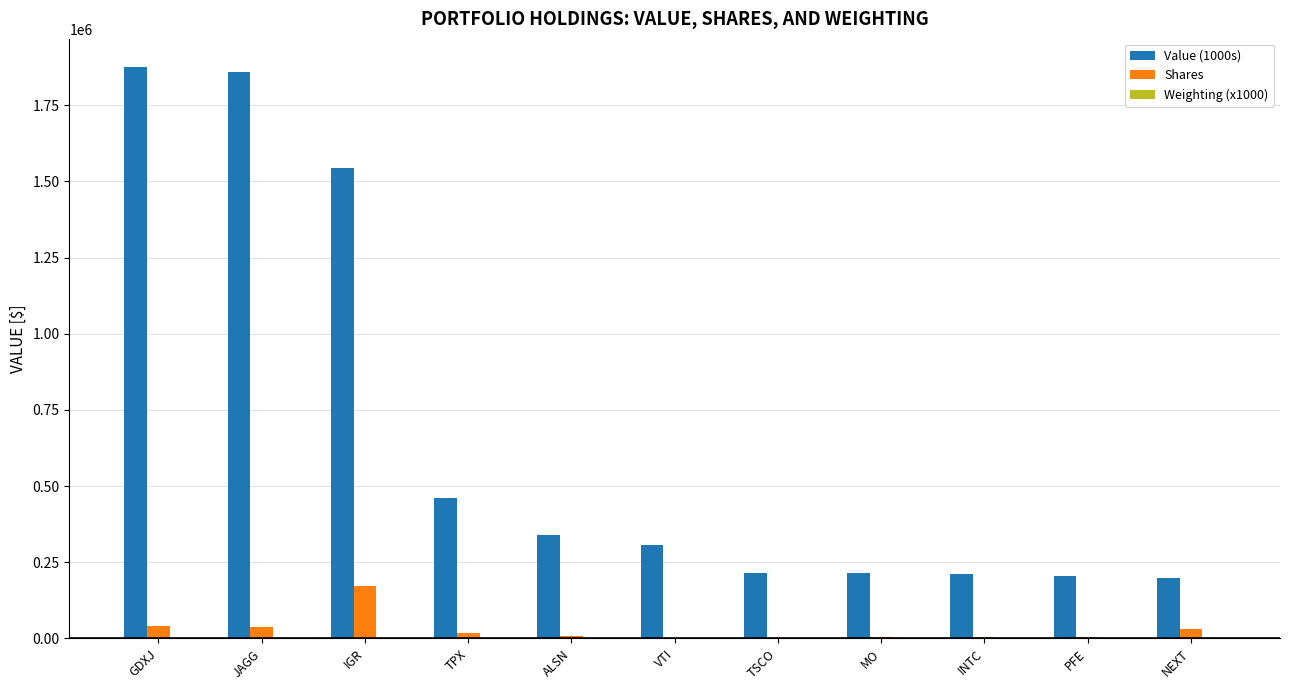

Which series has the largest total across all categories?

Value (1000s)